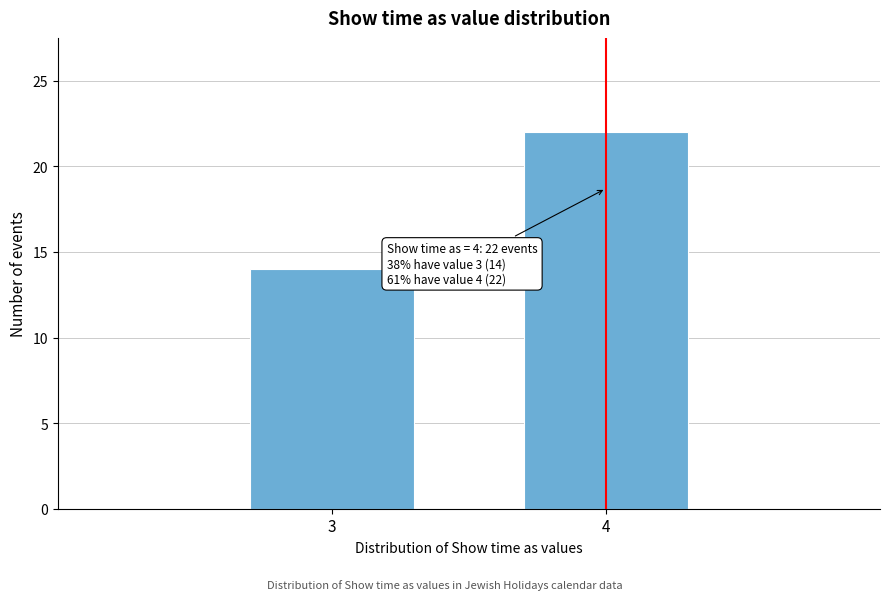

Reading left to right, list all the values displayed in this chart.

14	22